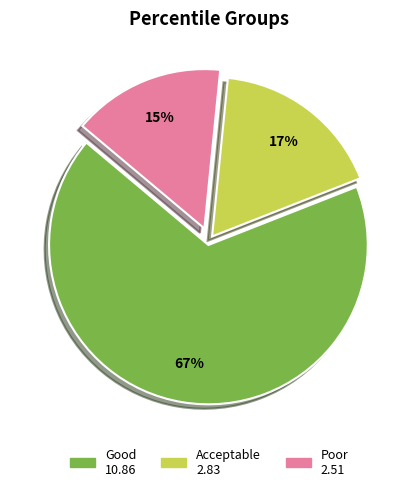

To the nearest percent, what is the average slice percentage?

33%